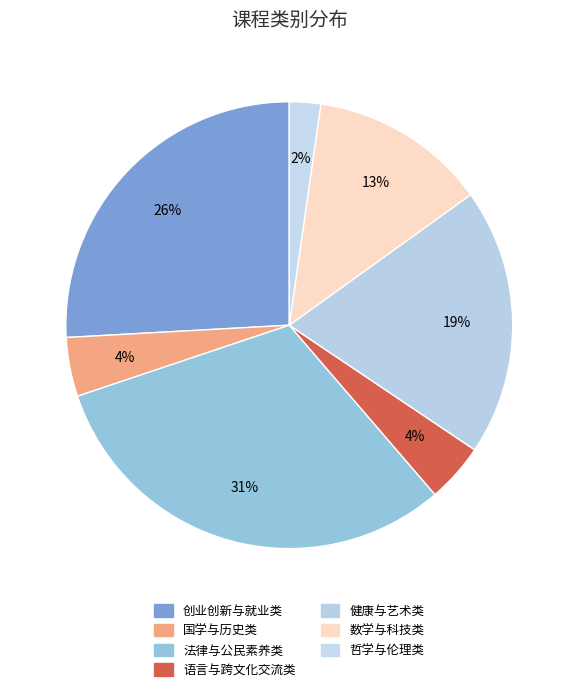

How much of the chart is everything except 数学与科技类?

87.2%